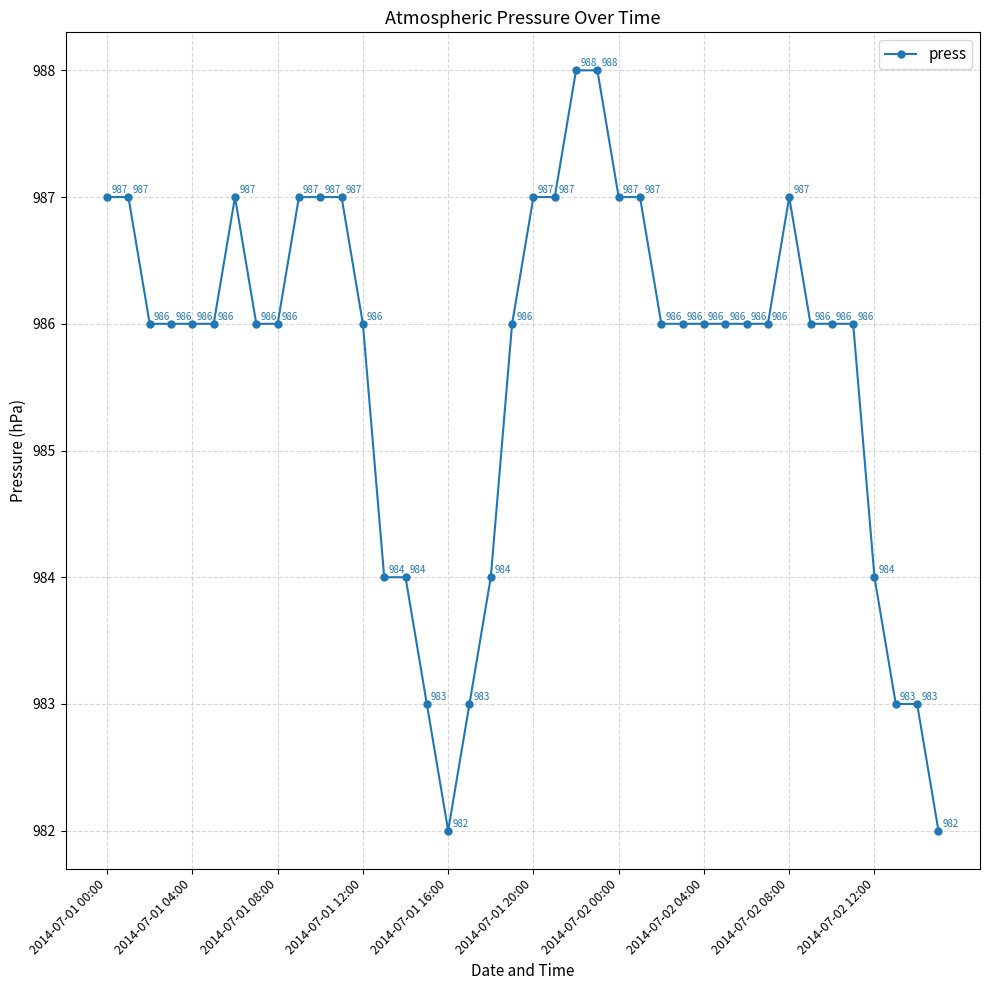

What is the maximum value shown in the chart?

988